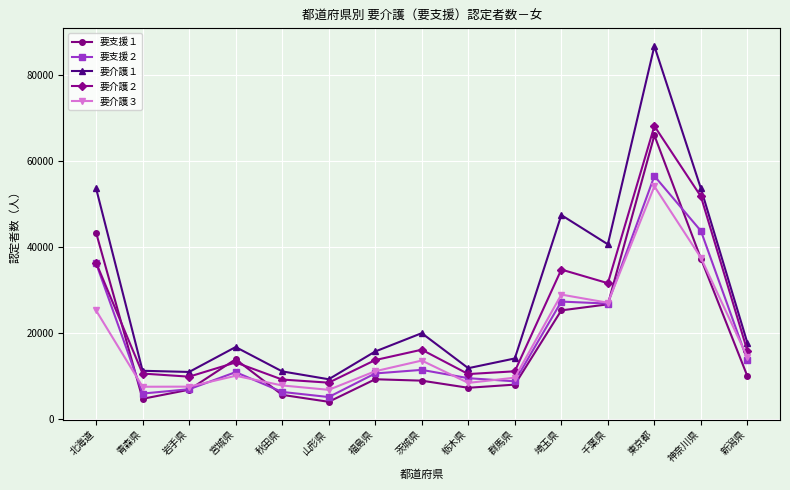

What is the label of the 14th point from the right?

青森県